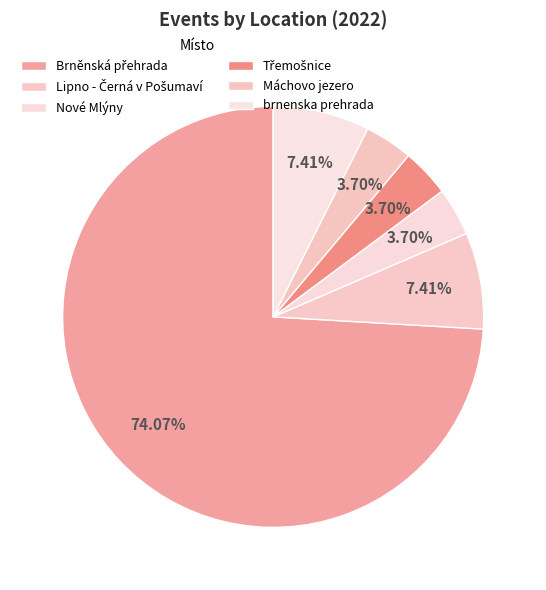

To the nearest percent, what portion does Lipno - Černá v Pošumaví represent?

7%